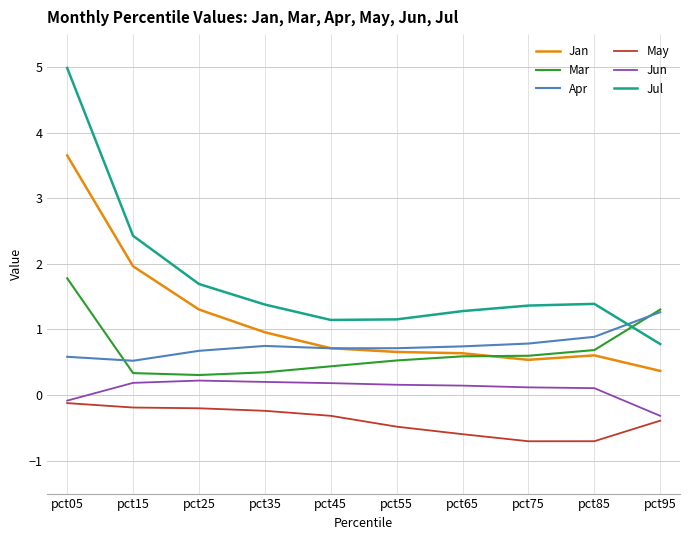

List the series in order of their peak value, lowest first.

May, Jun, Apr, Mar, Jan, Jul